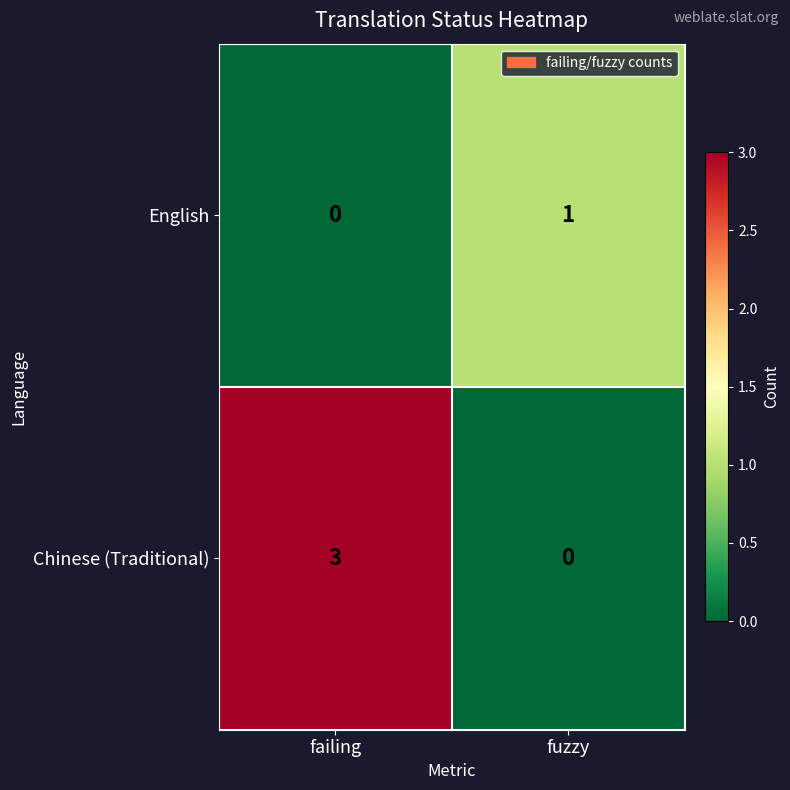

Reading right to left, list all the values displayed in this chart.

English: fuzzy=1	failing=0
Chinese (Traditional): fuzzy=0	failing=3